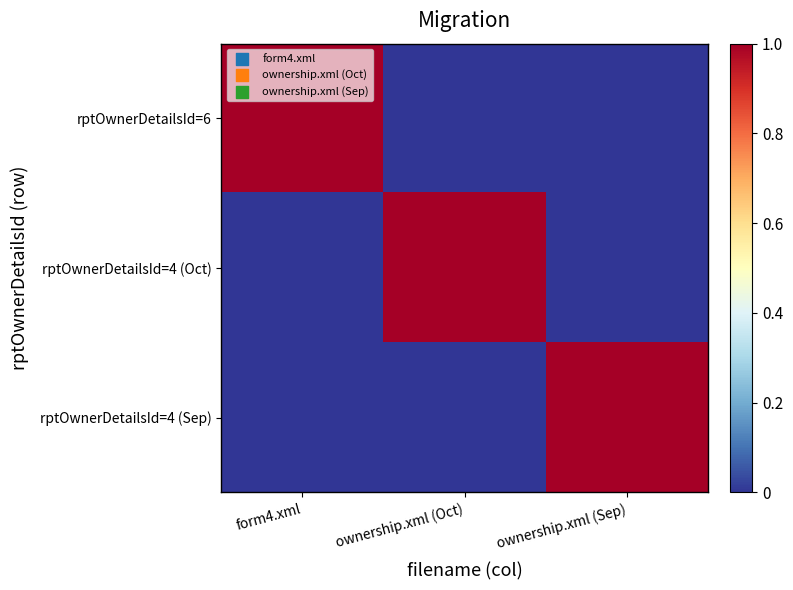

At which category is the sum across all series the highest?

form4.xml